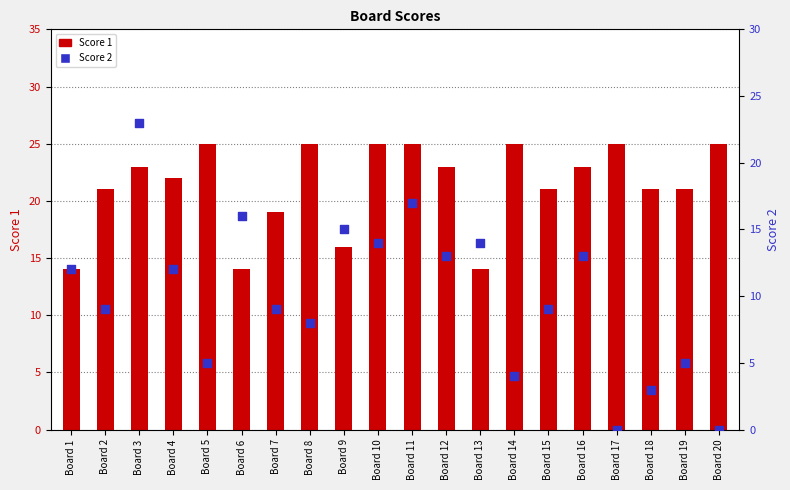

Which series contains the highest Y value?

Score 1